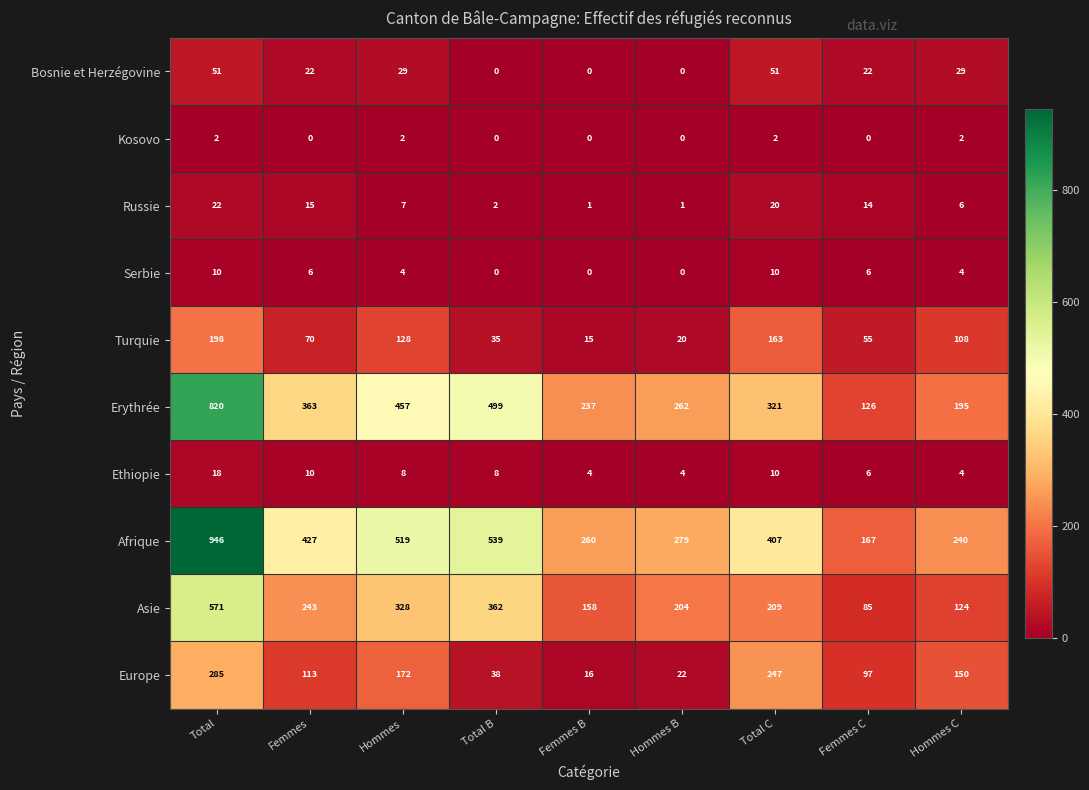

What is the spread (max minus min) of values at Femmes C?

167